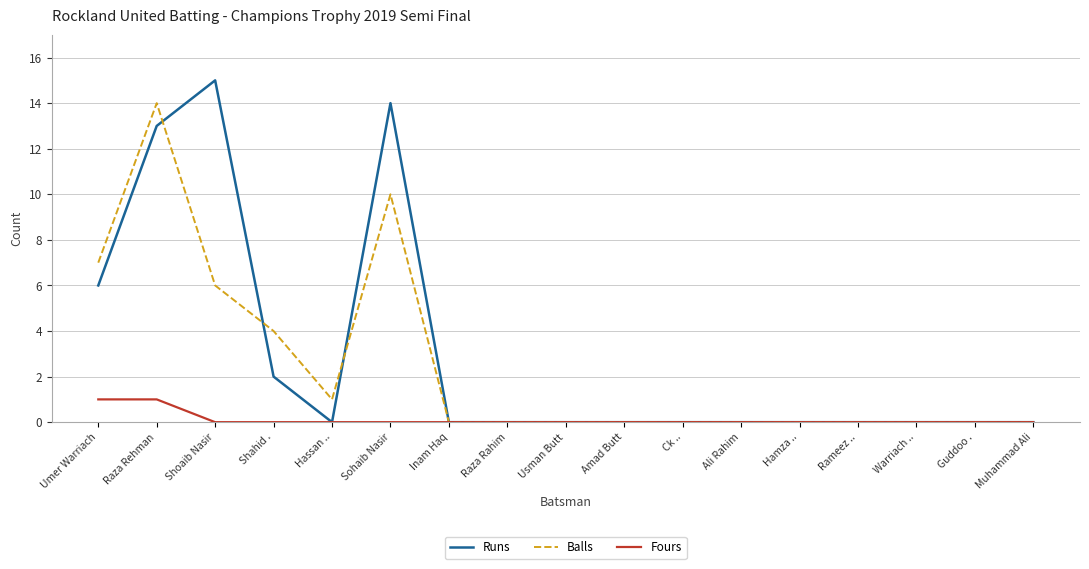

The value of Balls at Shoaib Nasir is 6. True or false?

True